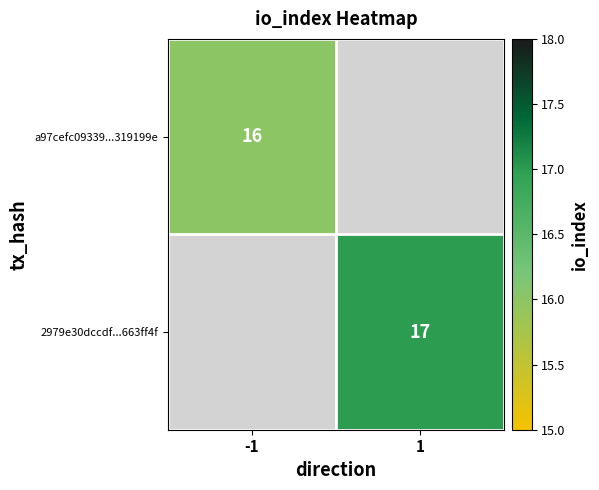

Is the value of a97cefc09339...319199e at -1 greater than the value of 2979e30dccdf...663ff4f at 1?

No